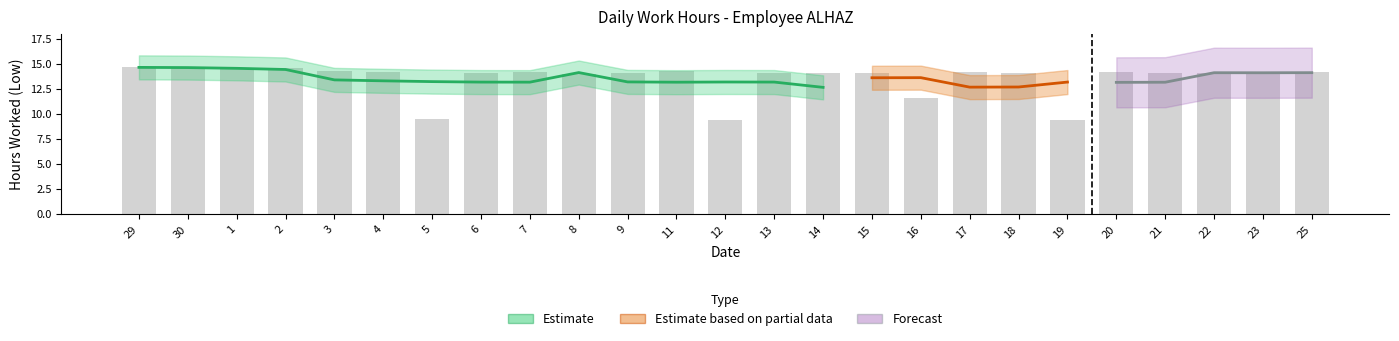

Read the value at 3.

14.2